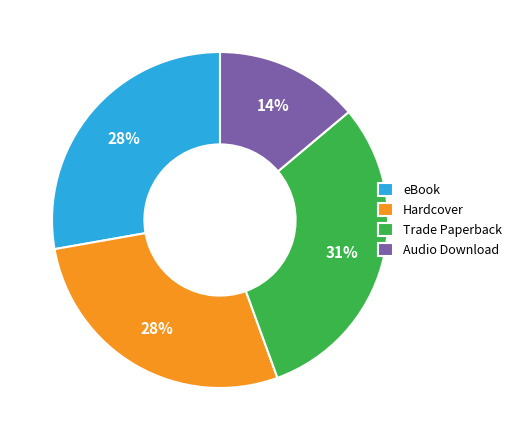

To the nearest percent, what percentage of the pie is Audio Download?

14%